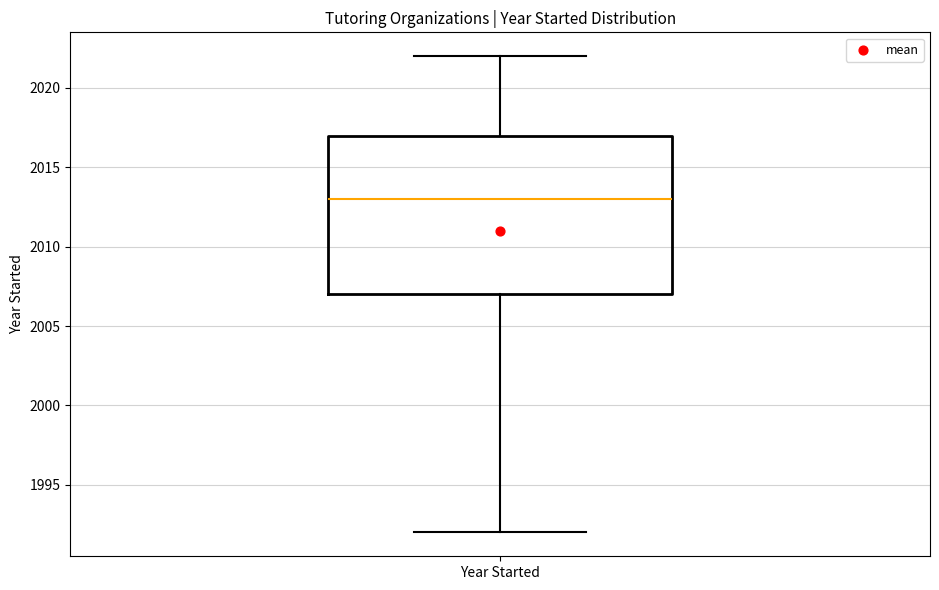

Transcribe this box plot: give where the median line is, the range the box spans, and where the two whiskers end, as read against the y-axis. The values are not printed on the chart, so give them approximately, as read against the axis.

median 2013, box 2007 to 2017, whiskers 1992 to 2022